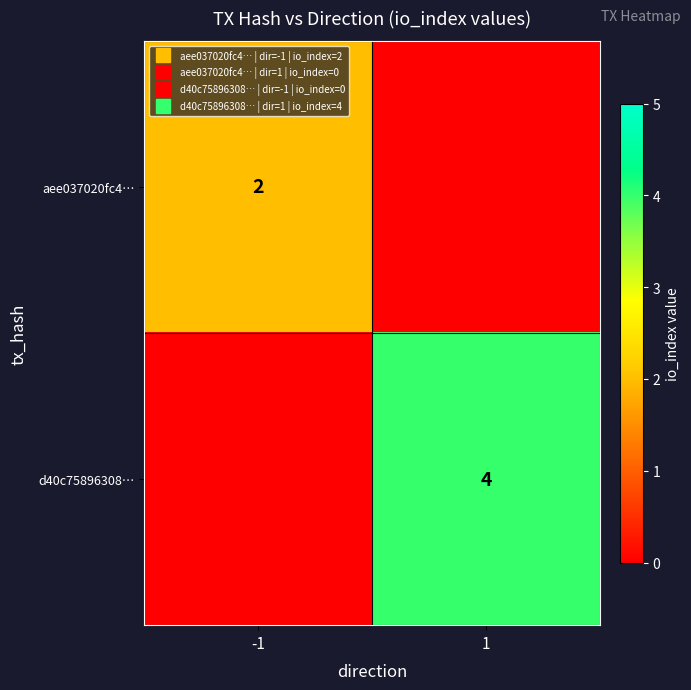

Rank the series by their maximum value, from lowest to highest.

aee037020fc4…, d40c75896308…